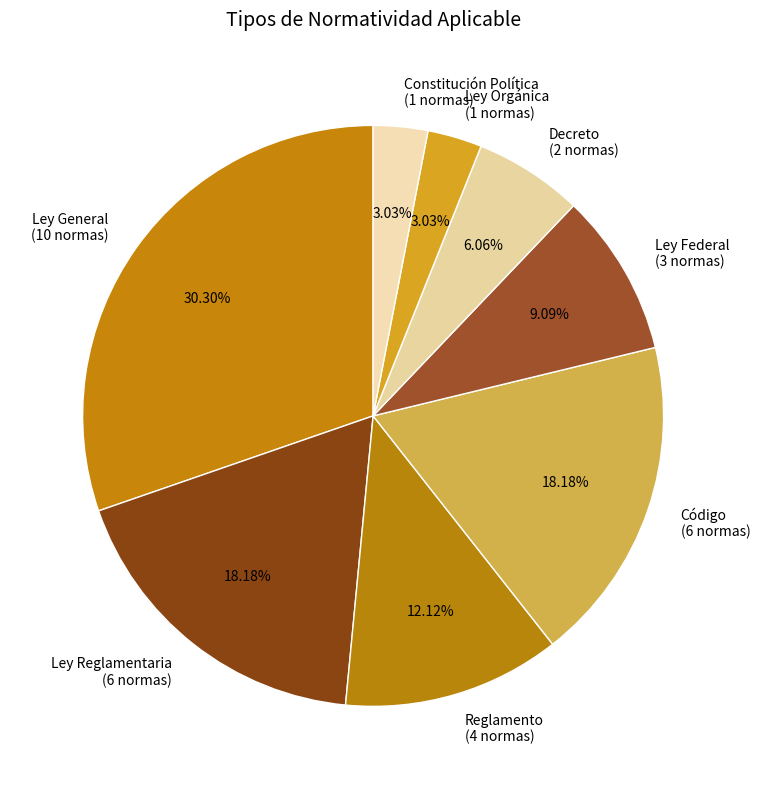

How many segments does this pie chart have?

8